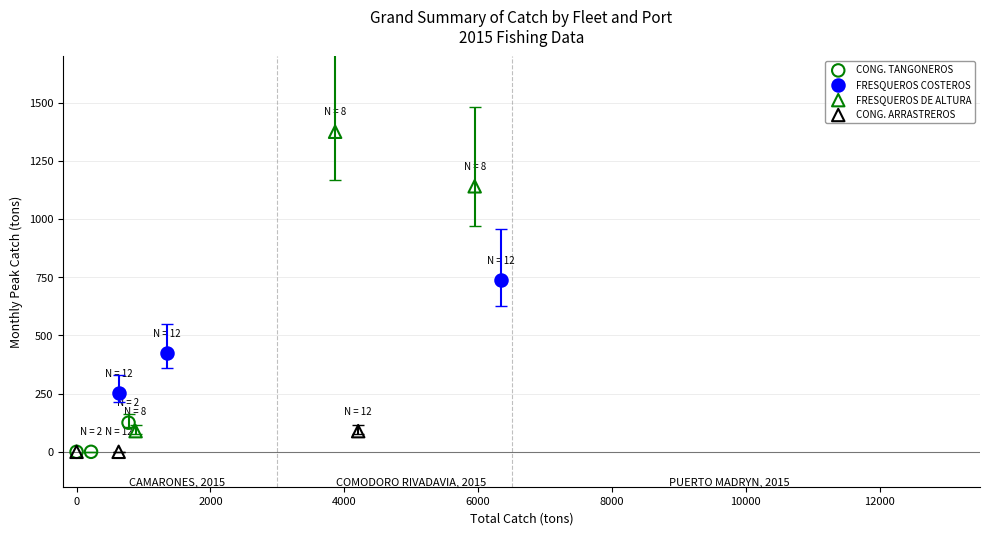

Which series contains the highest Y value?

FRESQUEROS DE ALTURA